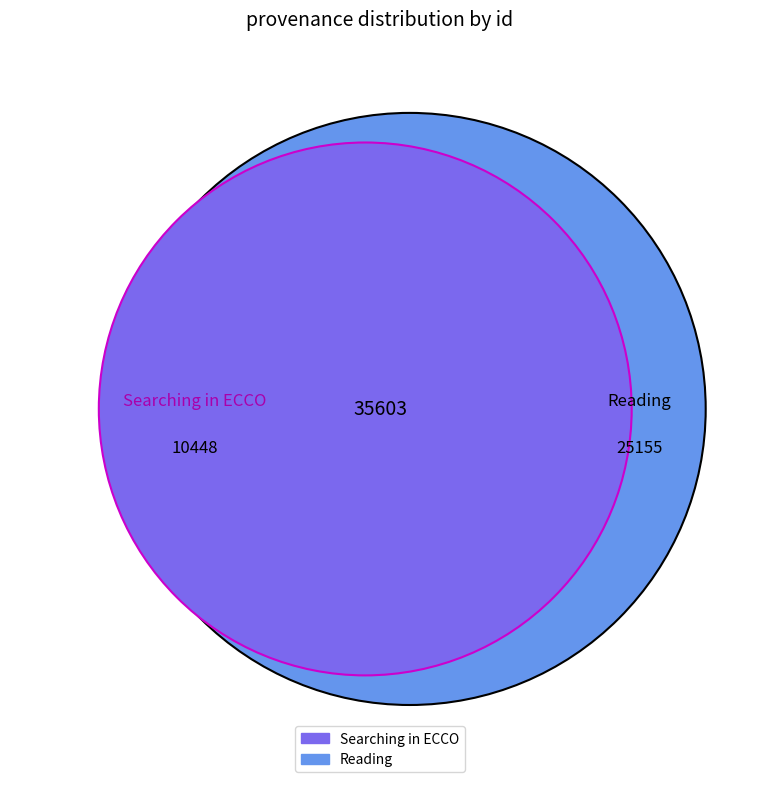

How many slices are in this pie chart?

2